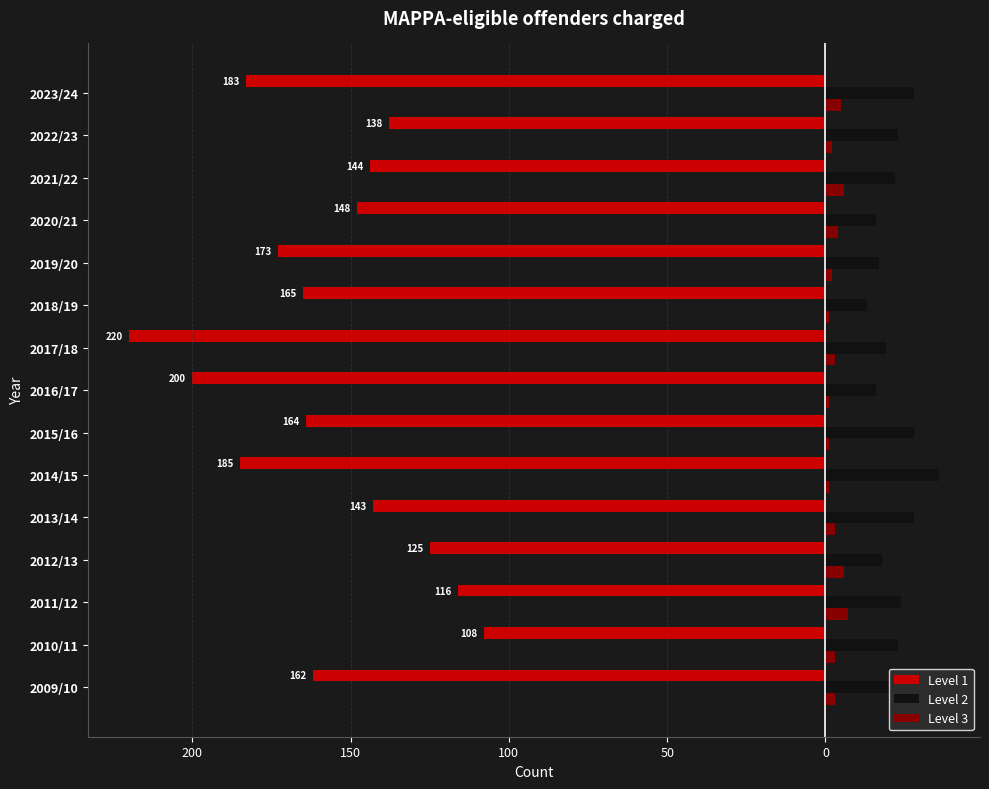

What are all the series names shown in the legend?

Level 1, Level 2, Level 3